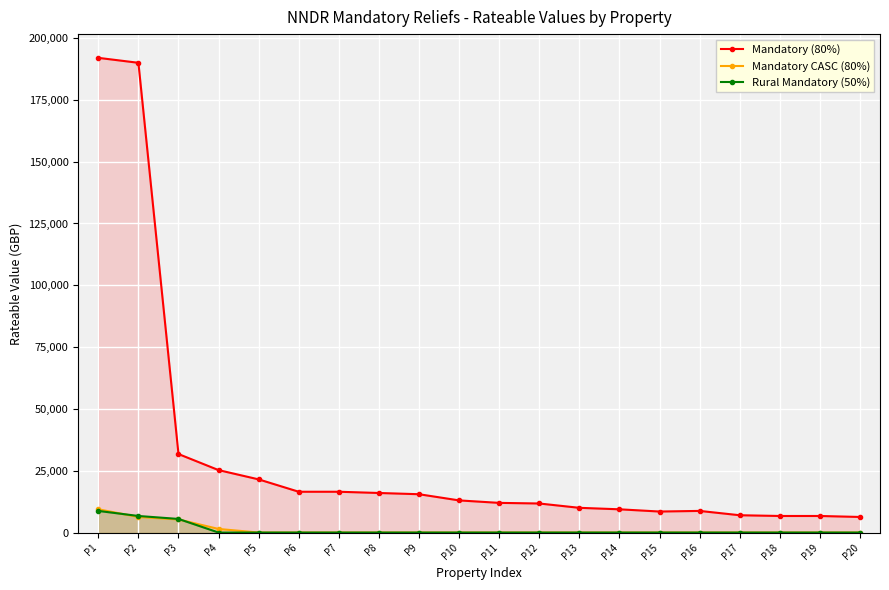

What is the maximum value shown in the chart?

192000